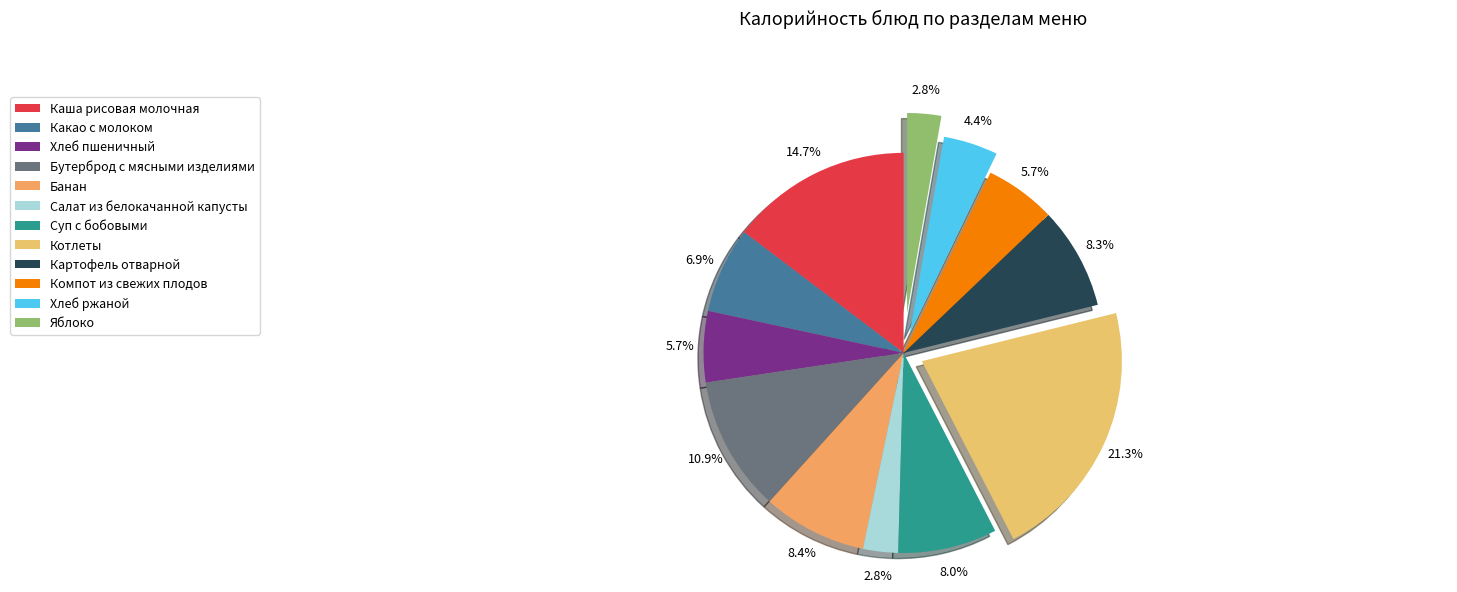

Rank the categories by value from lowest to highest.

Яблоко, Салат из белокачанной капусты, Хлеб ржаной, Компот из свежих плодов, Хлеб пшеничный, Какао с молоком, Суп с бобовыми, Картофель отварной, Банан, Бутерброд с мясными изделиями, Каша рисовая молочная, Котлеты